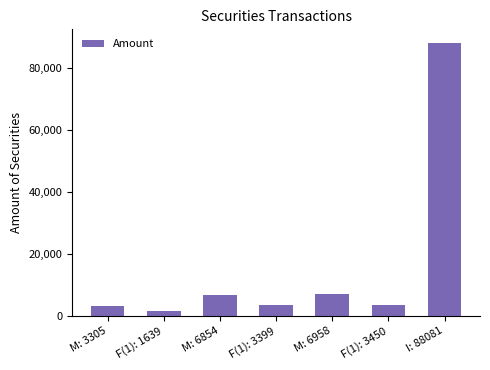

What is the average value?

16241